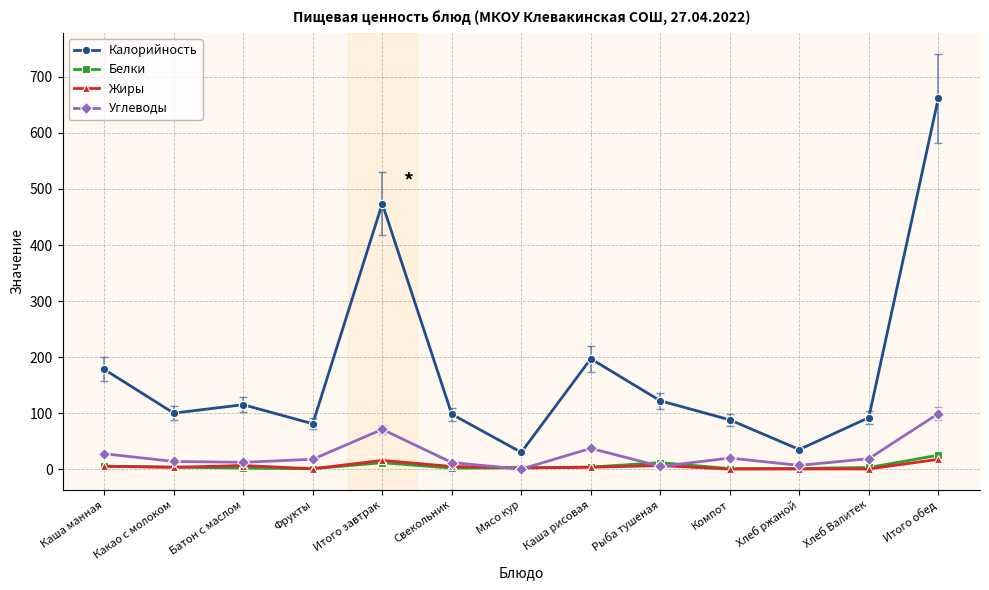

After their last crossing, which series has the higher values: Жиры or Углеводы?

Углеводы